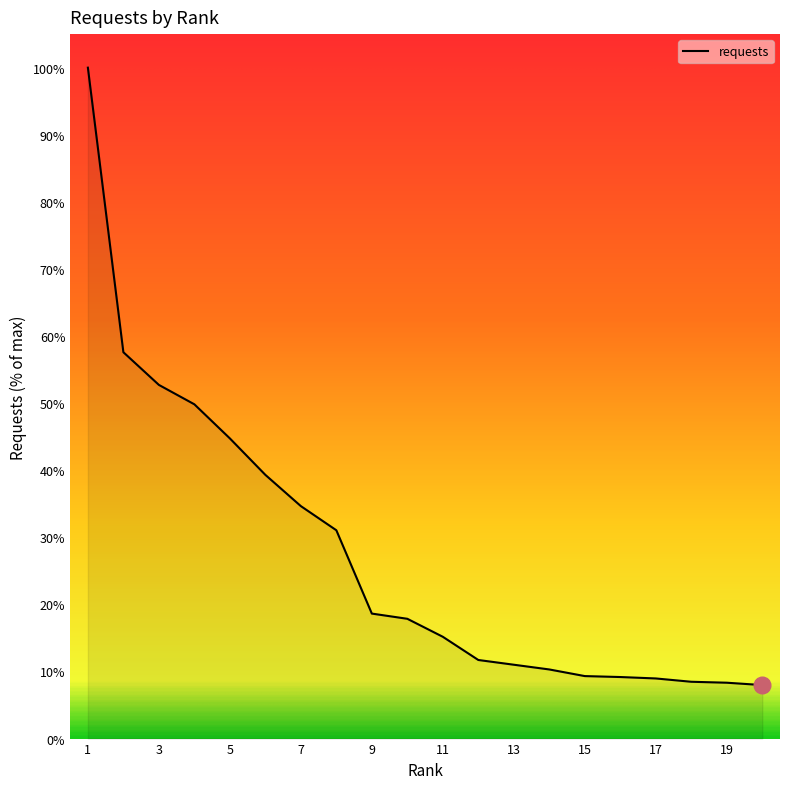

What is the greatest value displayed?

100.0